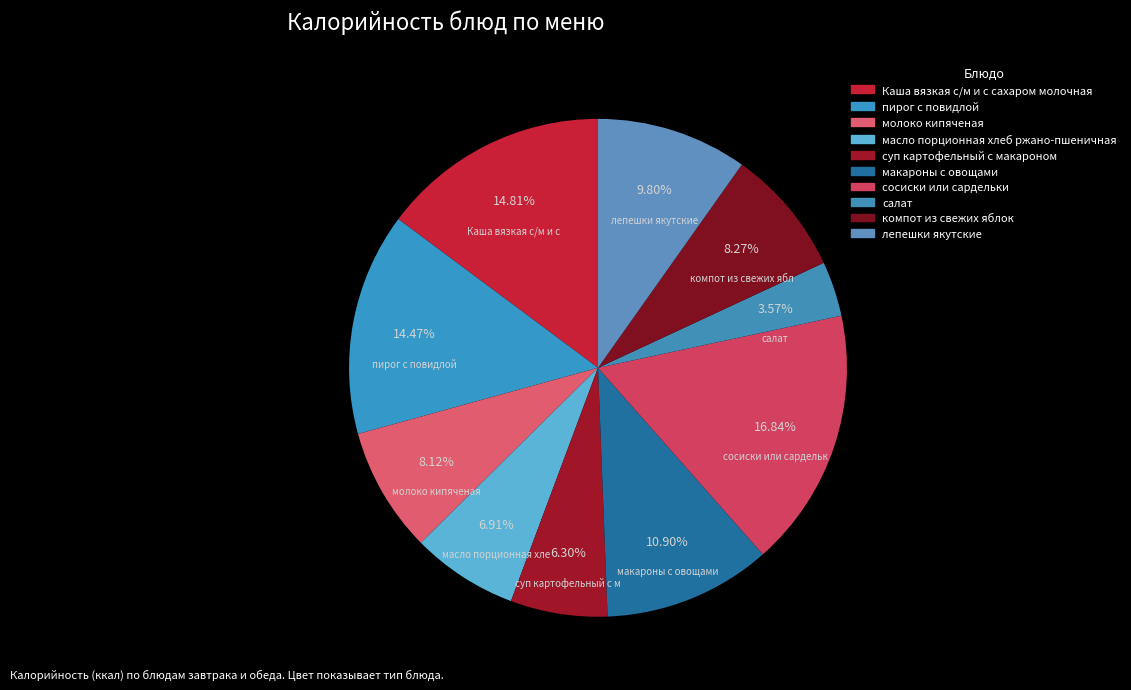

What is the total percentage of компот из свежих яблок and лепешки якутские?

18.1%